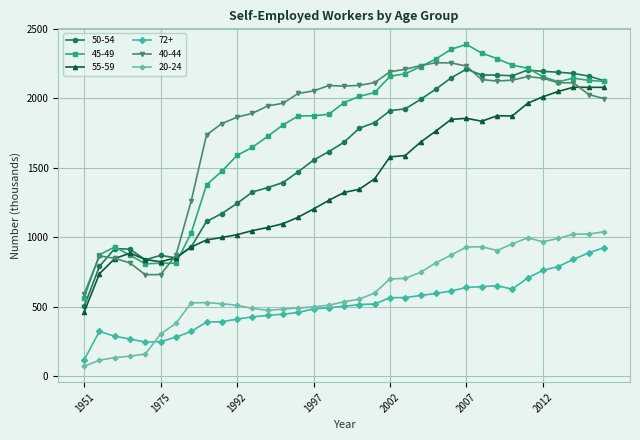

Which series has the largest range (max minus min)?

45-49